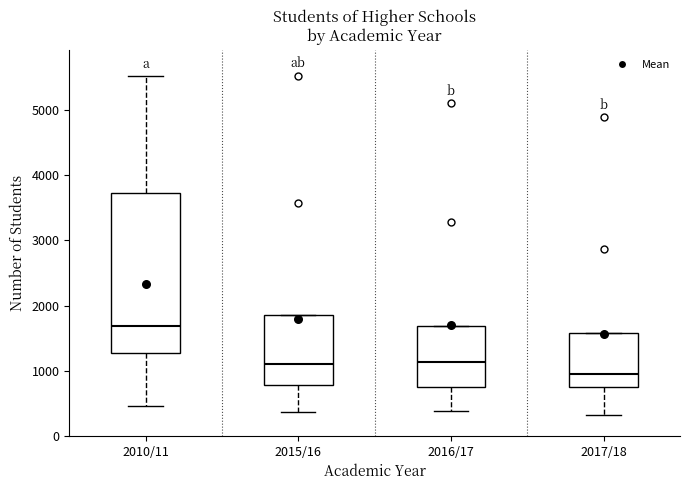

Which box's median line is the lowest?

2017/18